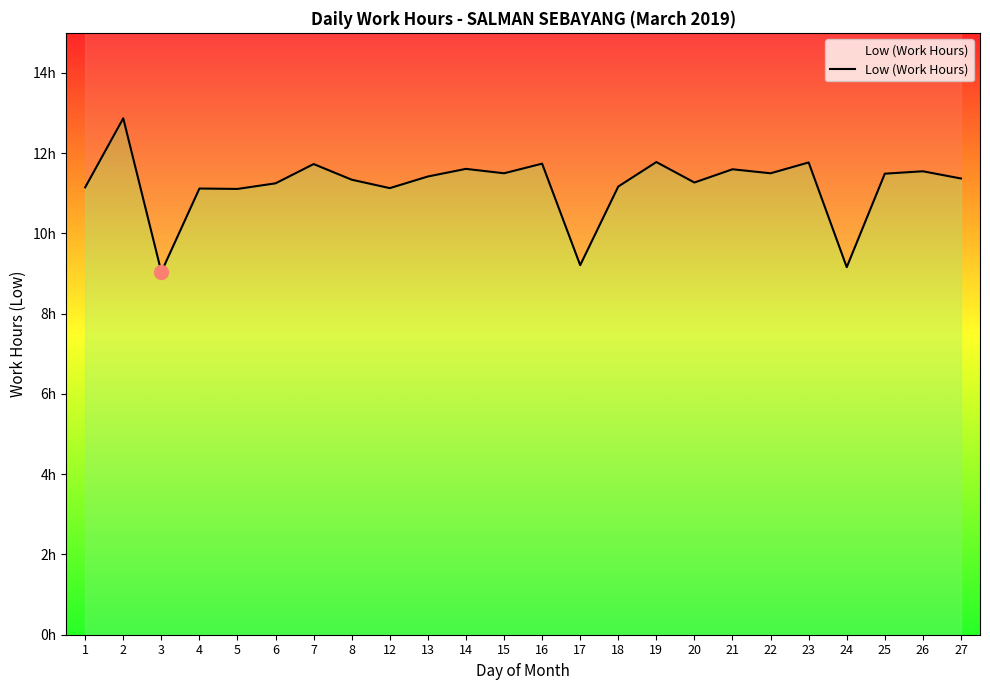

How many series are shown in this chart?

1